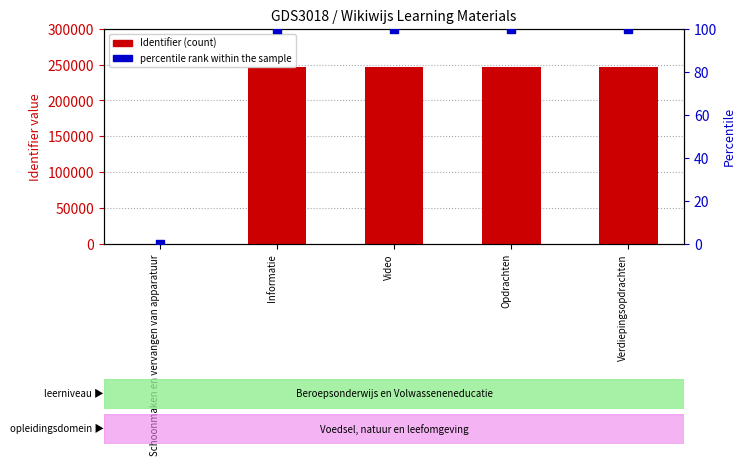

At how many categories does at least one series exceed 99240?

4